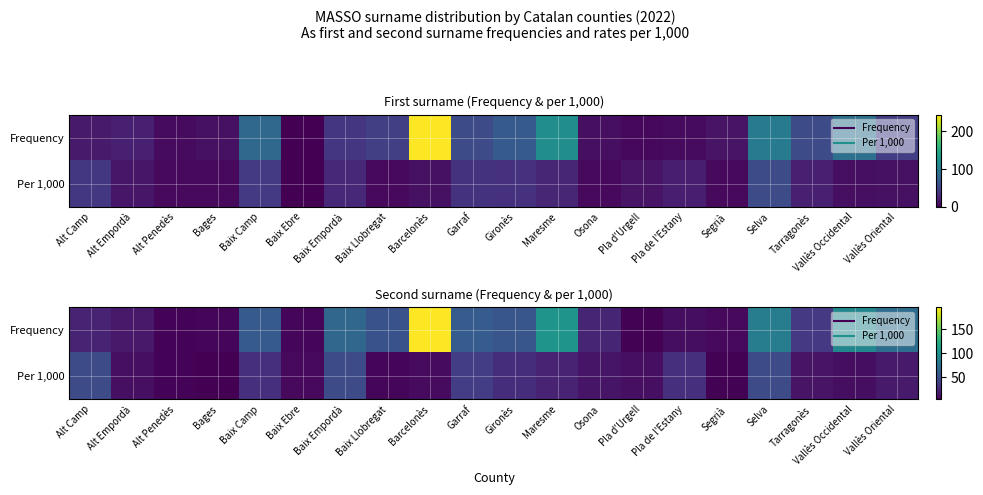

Where does the Frequency series first go above 52?

Baix Camp